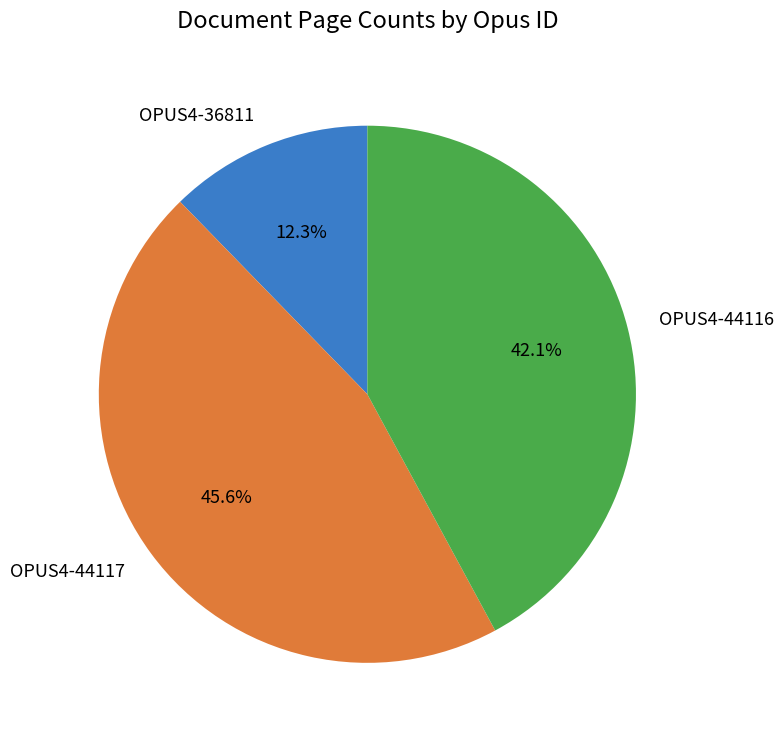

What percentage is the OPUS4-44117 slice, to the nearest percent?

46%